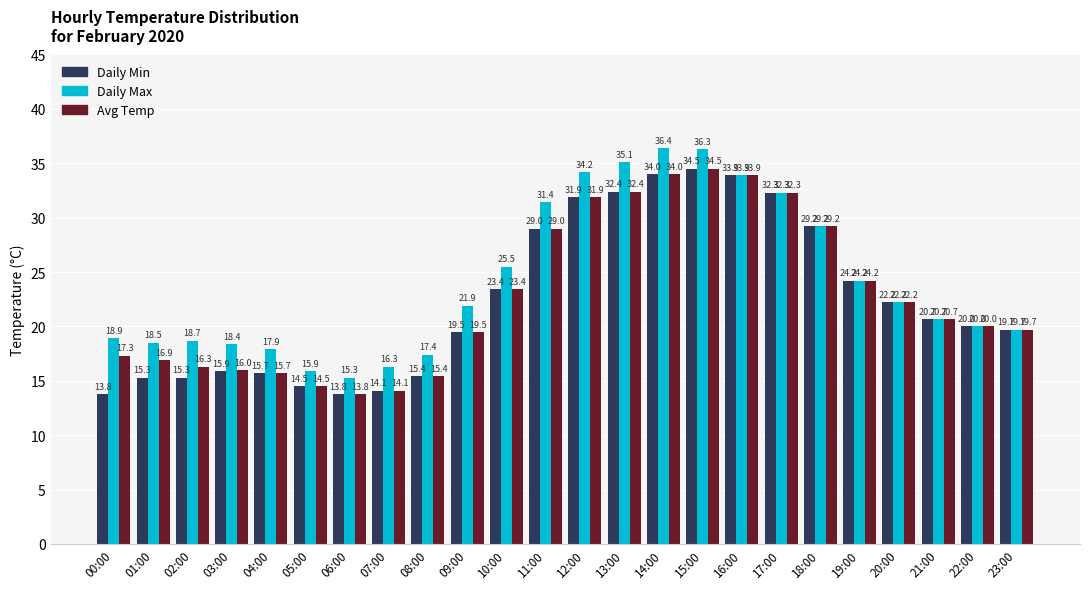

What is the difference between the Avg Temp values at 21:00 and 07:00?

6.6